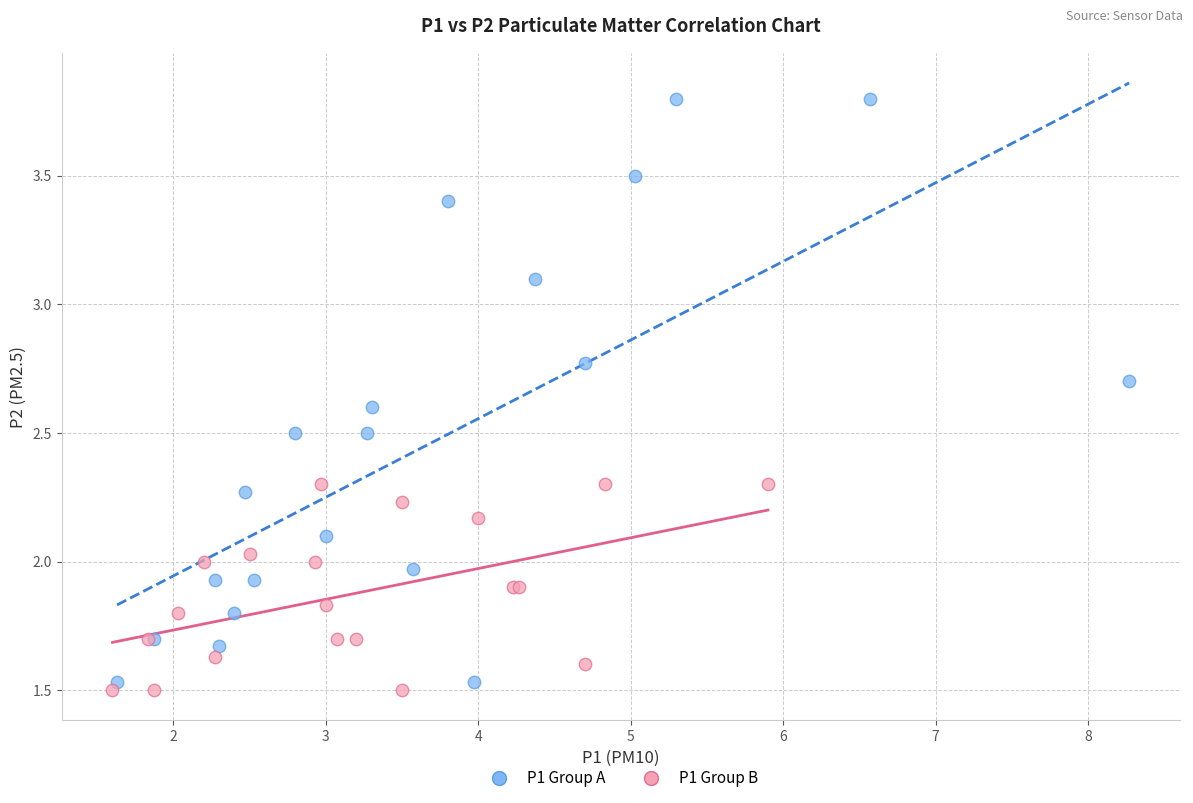

Which series contains the highest Y value?

P1 Group A